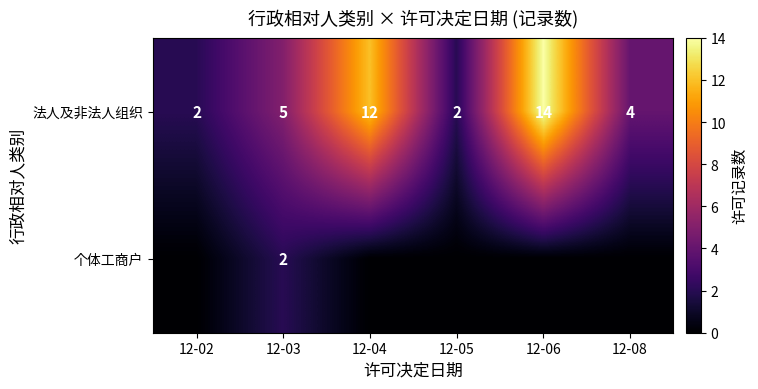

True or false: 法人及非法人组织 has a value of 22 at 12-06.

False